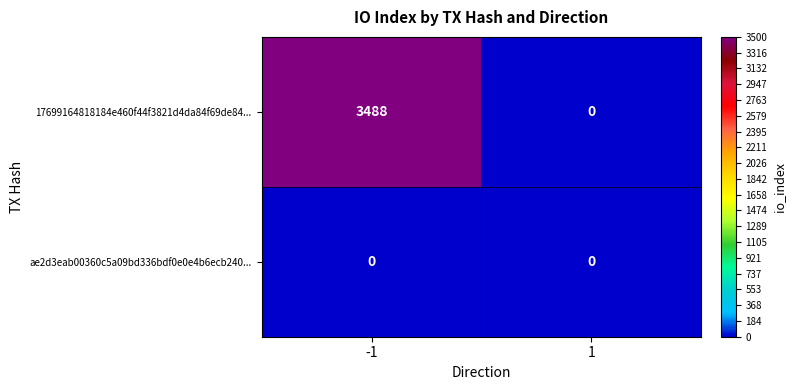

How many values in the 17699164818184e460f44f3821d4da84f69de84... series are below 3488?

1